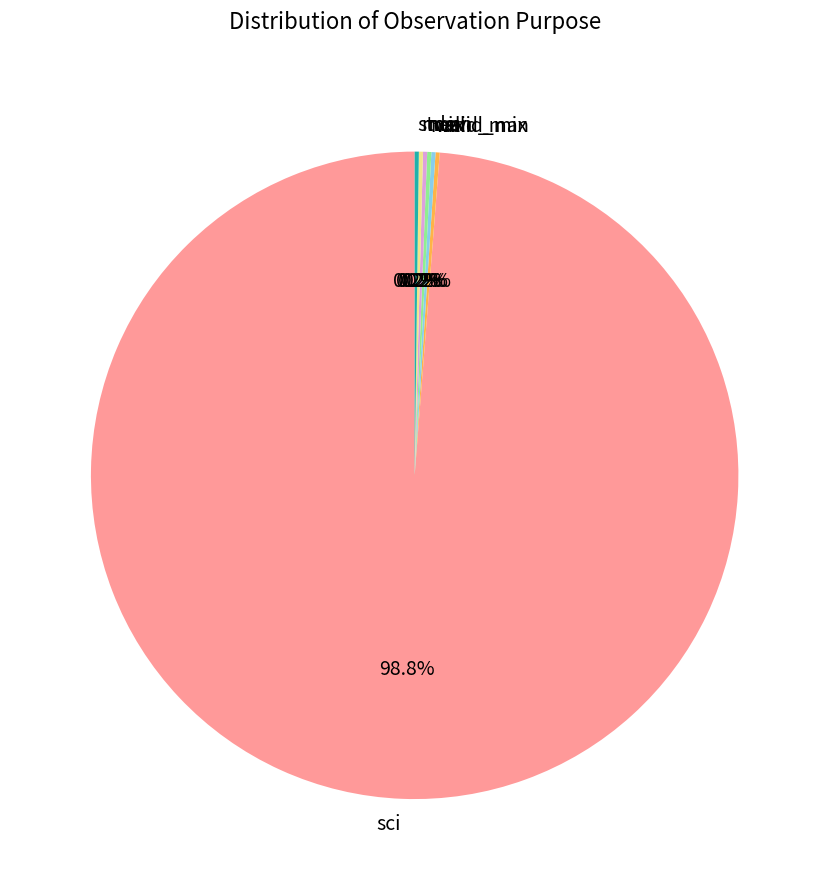

Which slice represents more than half of the pie?

sci